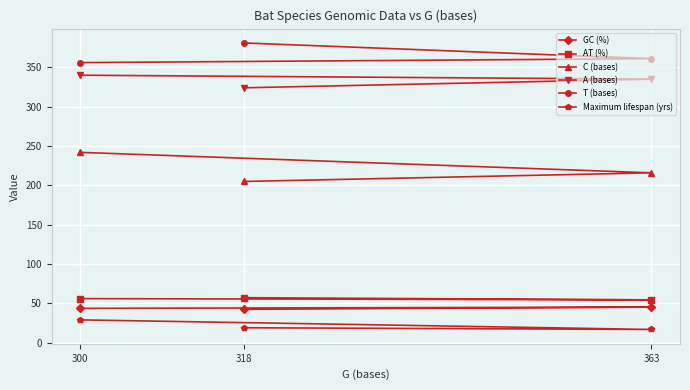

Which series has the largest total across all categories?

T (bases)